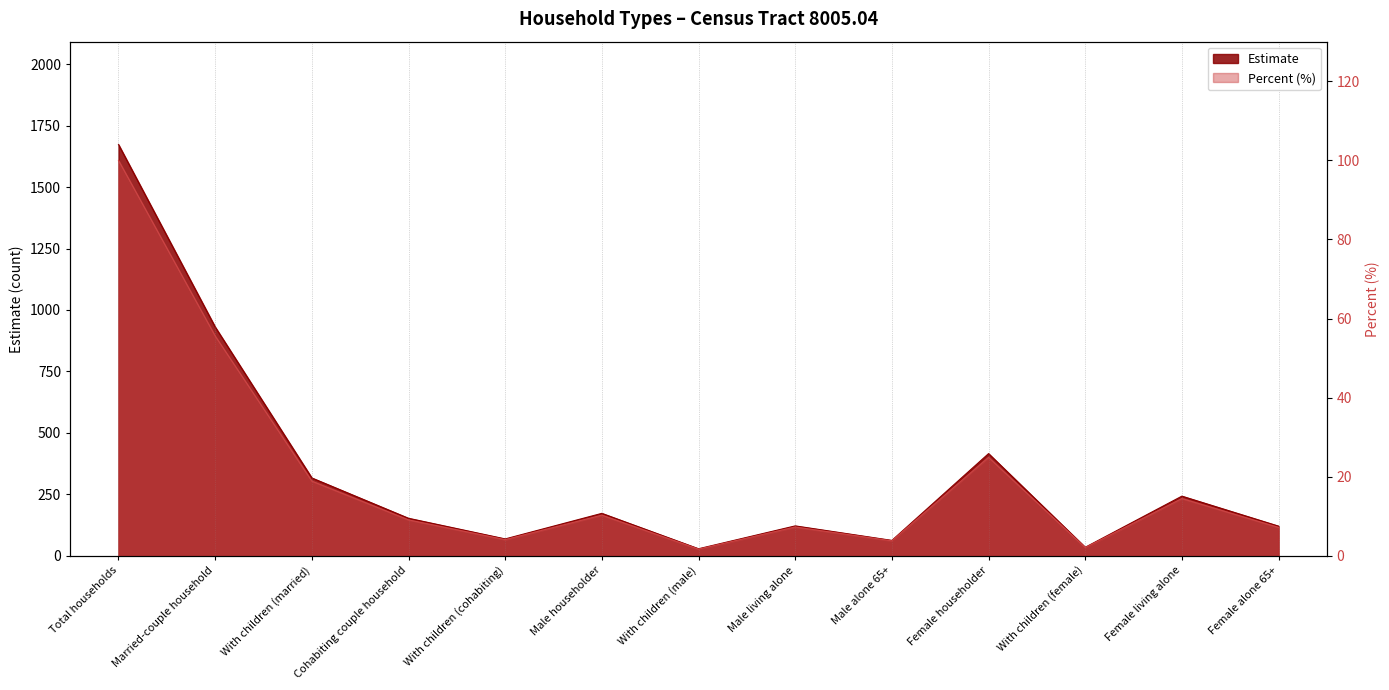

True or false: Percent and Estimate intersect in this chart.

False